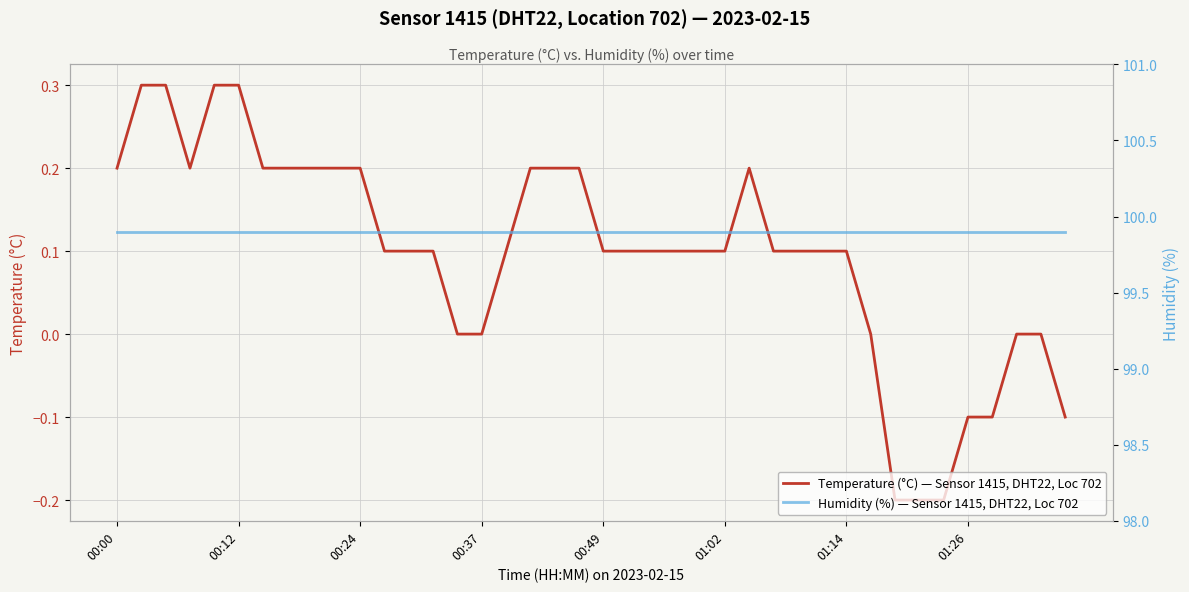

Read the Temperature (°C) — Sensor 1415, DHT22, Loc 702 value at 12.

0.1